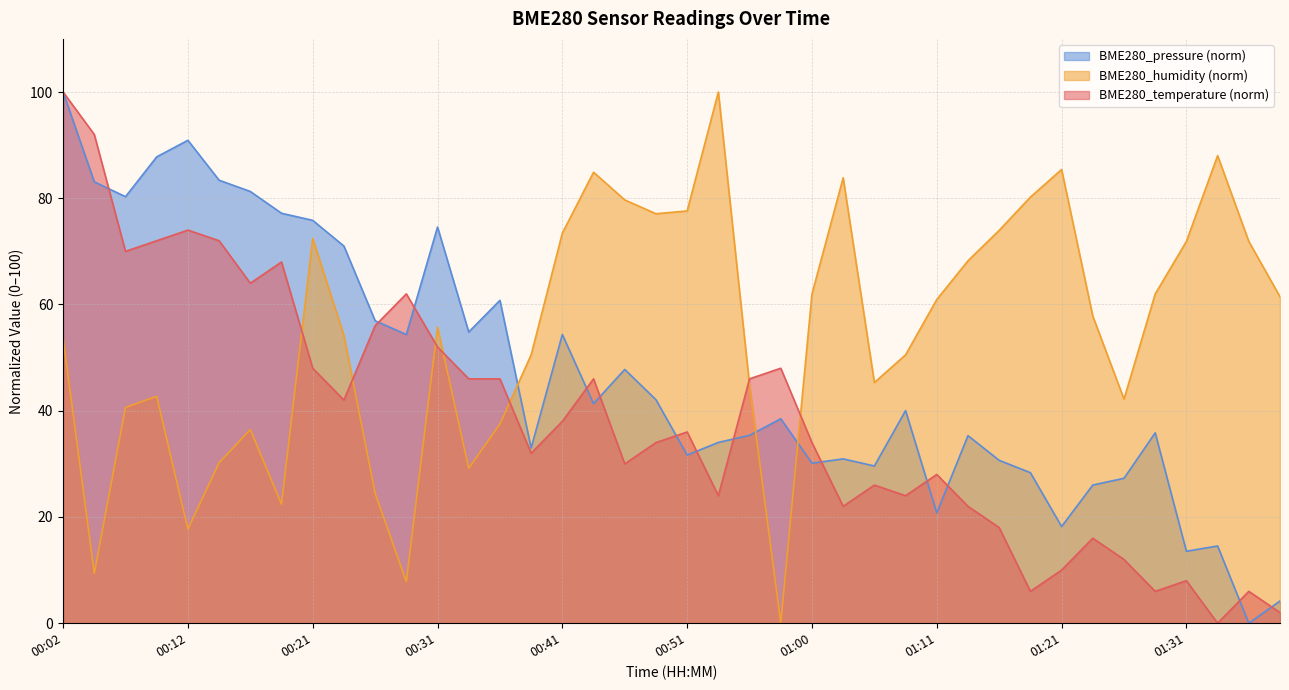

At which label does BME280_pressure reach its peak?

00:02